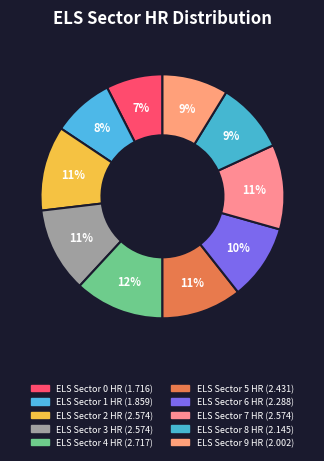

Does any single category account for the majority?

No